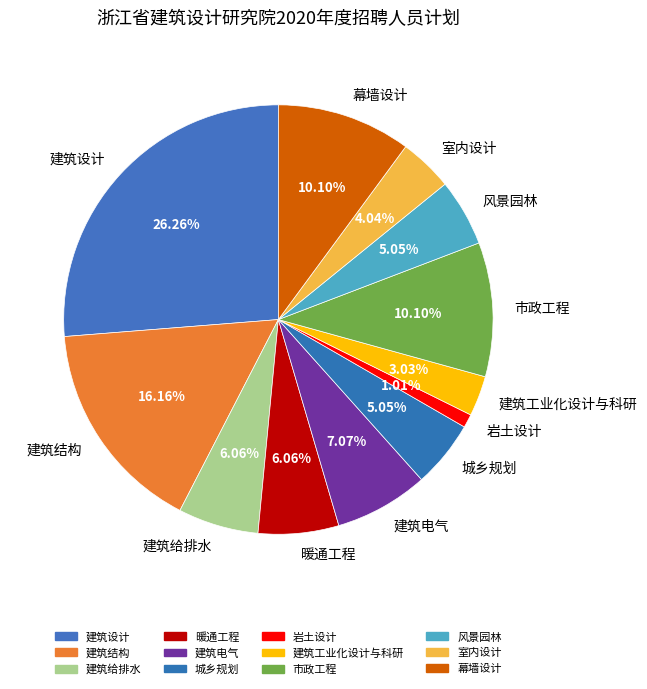

What percentage do 幕墙设计 and 建筑设计 together represent?

36.4%